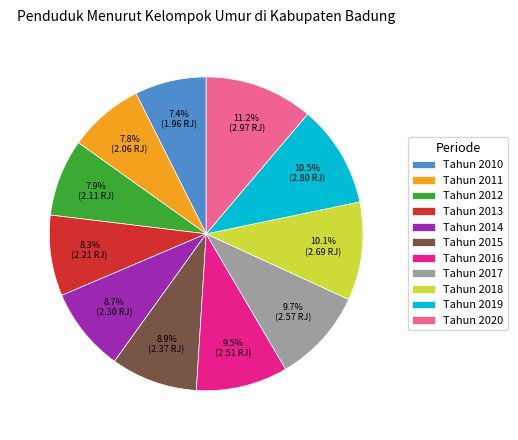

Between Tahun 2016 and Tahun 2019, which is larger?

Tahun 2019